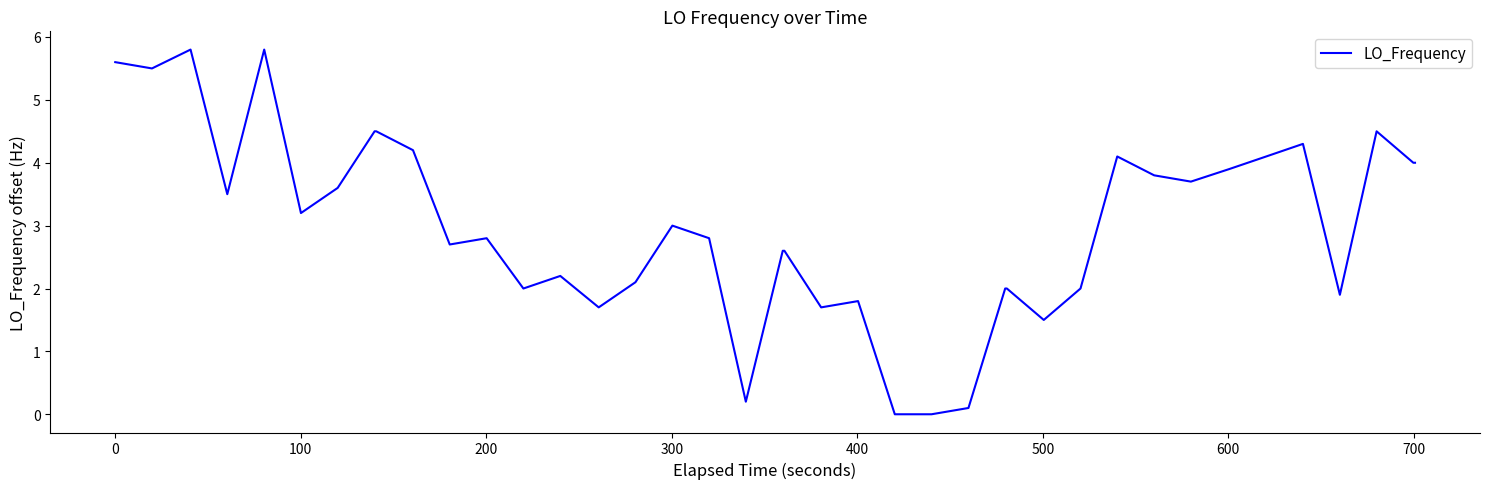

What is the sum of all values?

120.3